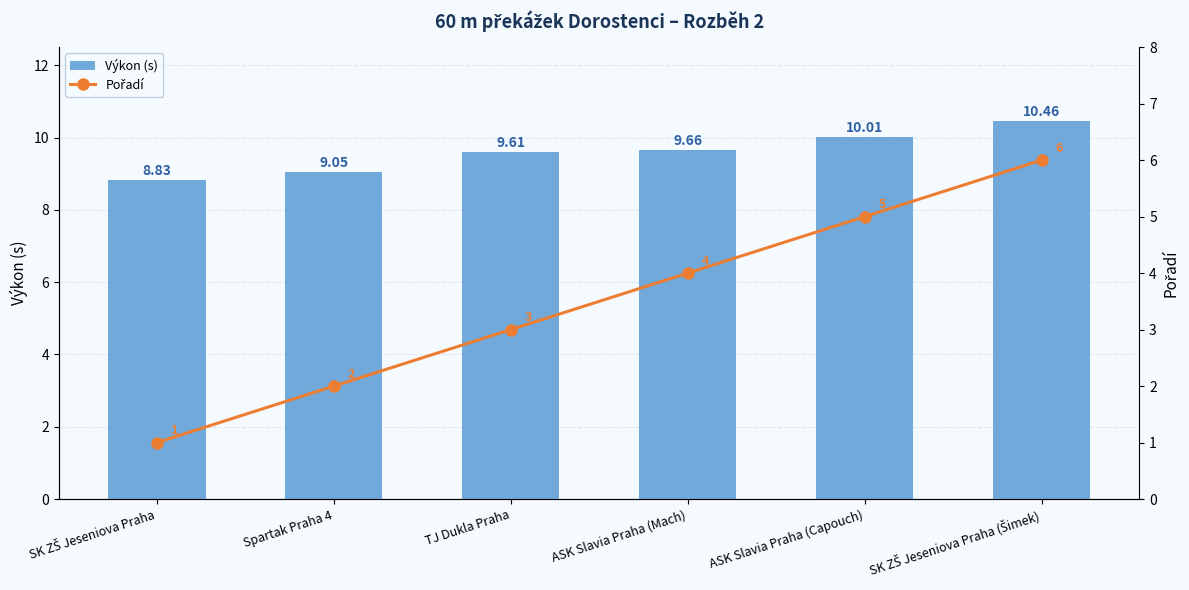

Reading left to right, transcribe all the data shown in this chart.

Výkon (s): SK ZŠ Jeseniova Praha=8.8	Spartak Praha 4=9.1	TJ Dukla Praha=9.6	ASK Slavia Praha (Mach)=9.7	ASK Slavia Praha (Capouch)=10.0	SK ZŠ Jeseniova Praha (Šimek)=10.5
Pořadí: SK ZŠ Jeseniova Praha=1.0	Spartak Praha 4=2.0	TJ Dukla Praha=3.0	ASK Slavia Praha (Mach)=4.0	ASK Slavia Praha (Capouch)=5.0	SK ZŠ Jeseniova Praha (Šimek)=6.0